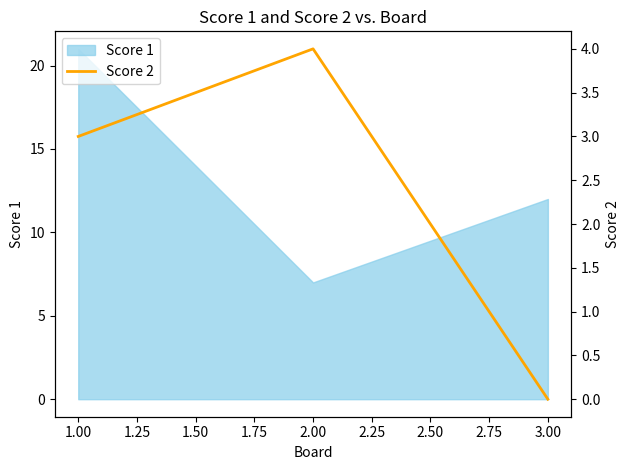

True or false: Score 1 has a value of 11 at 2.00.

False